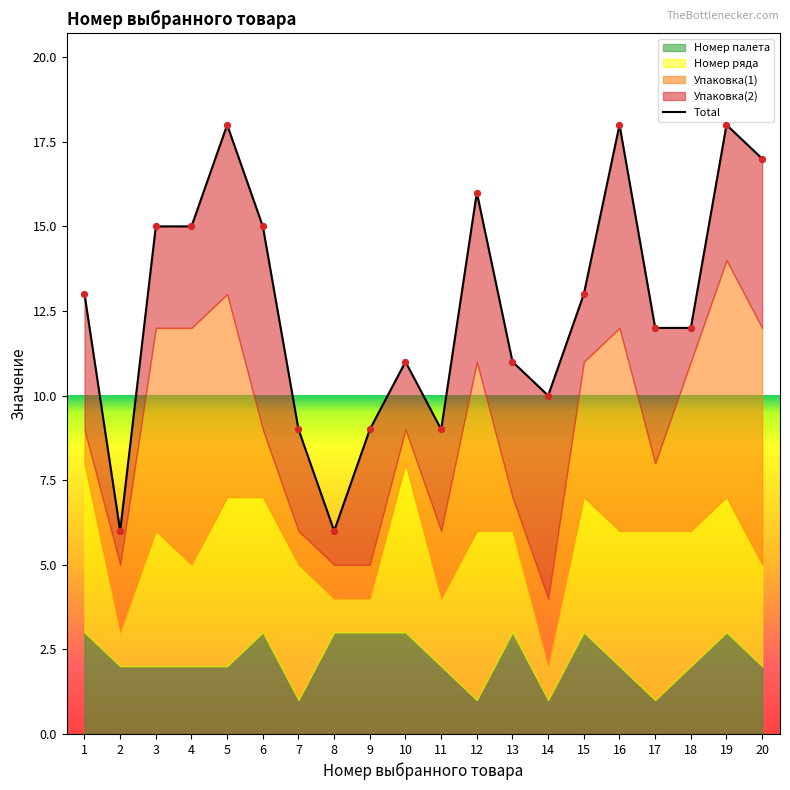

Between 16 and 9, which is larger?

16